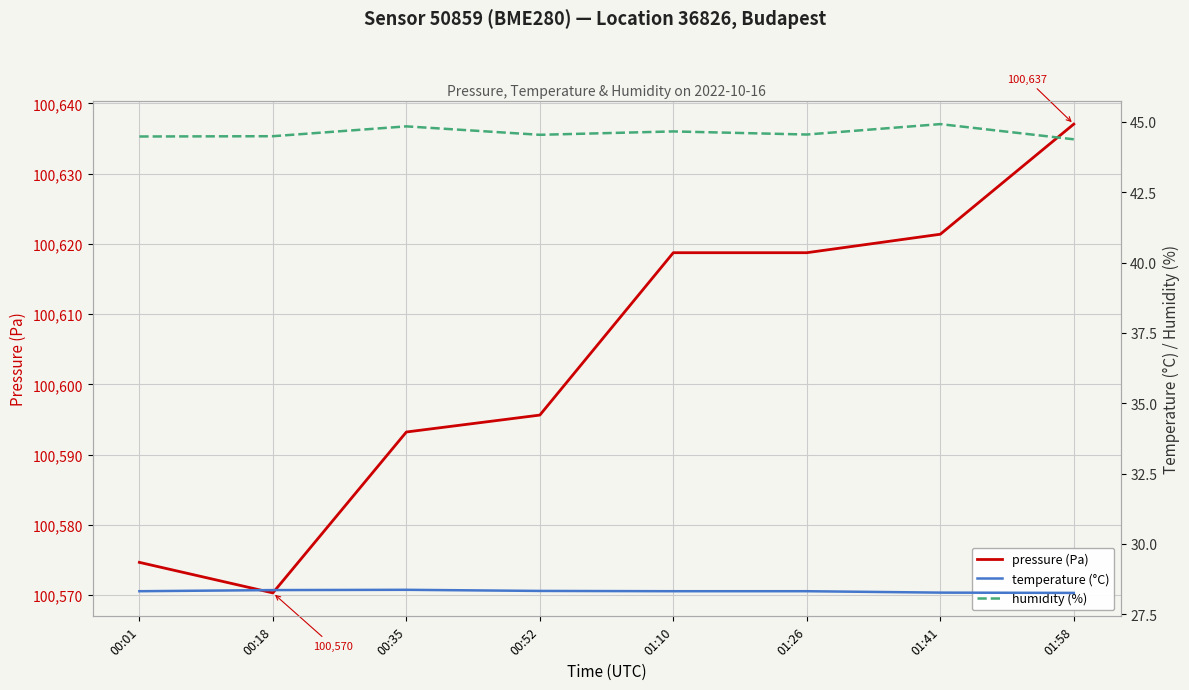

What is the sum of all pressure (Pa) values?

804829.8